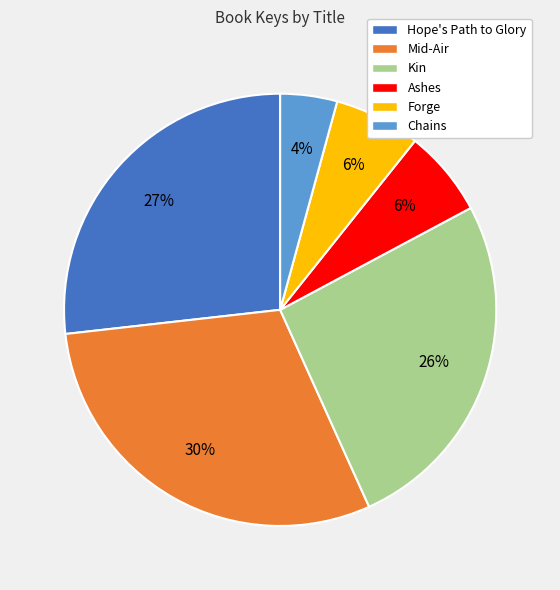

True or false: Mid-Air accounts for 21% of the total.

False